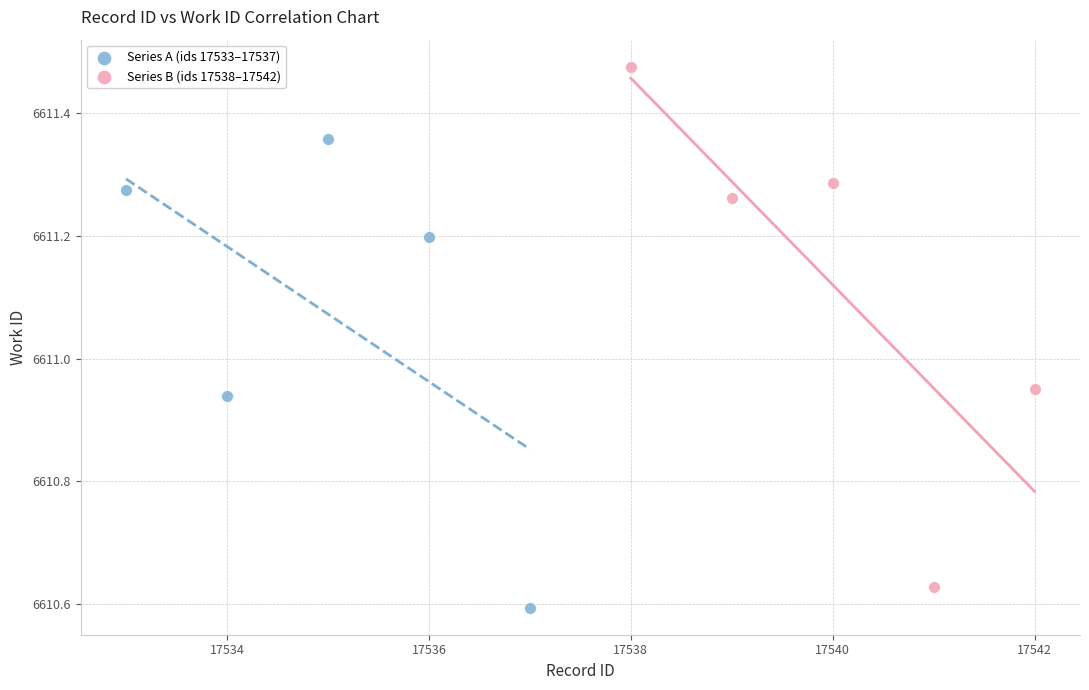

Which series contains the highest Y value?

Series B (ids 17538–17542)